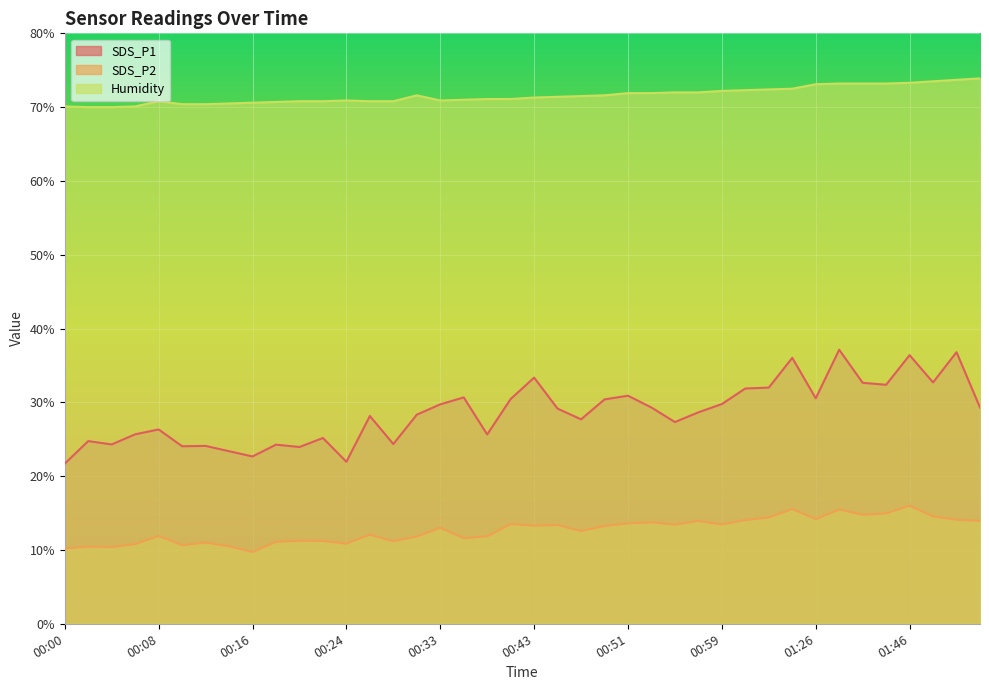

Between 00:47 and 00:22, which is larger?

00:47